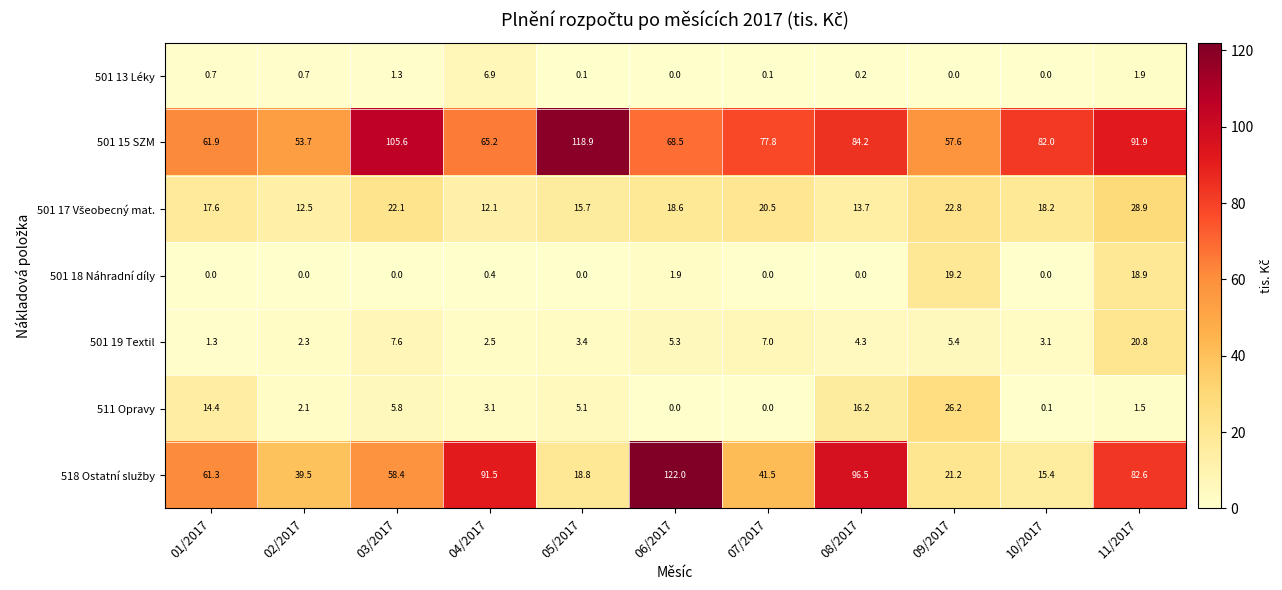

The 501 15 SZM series shows 57.6 at 09/2017. True or false?

True